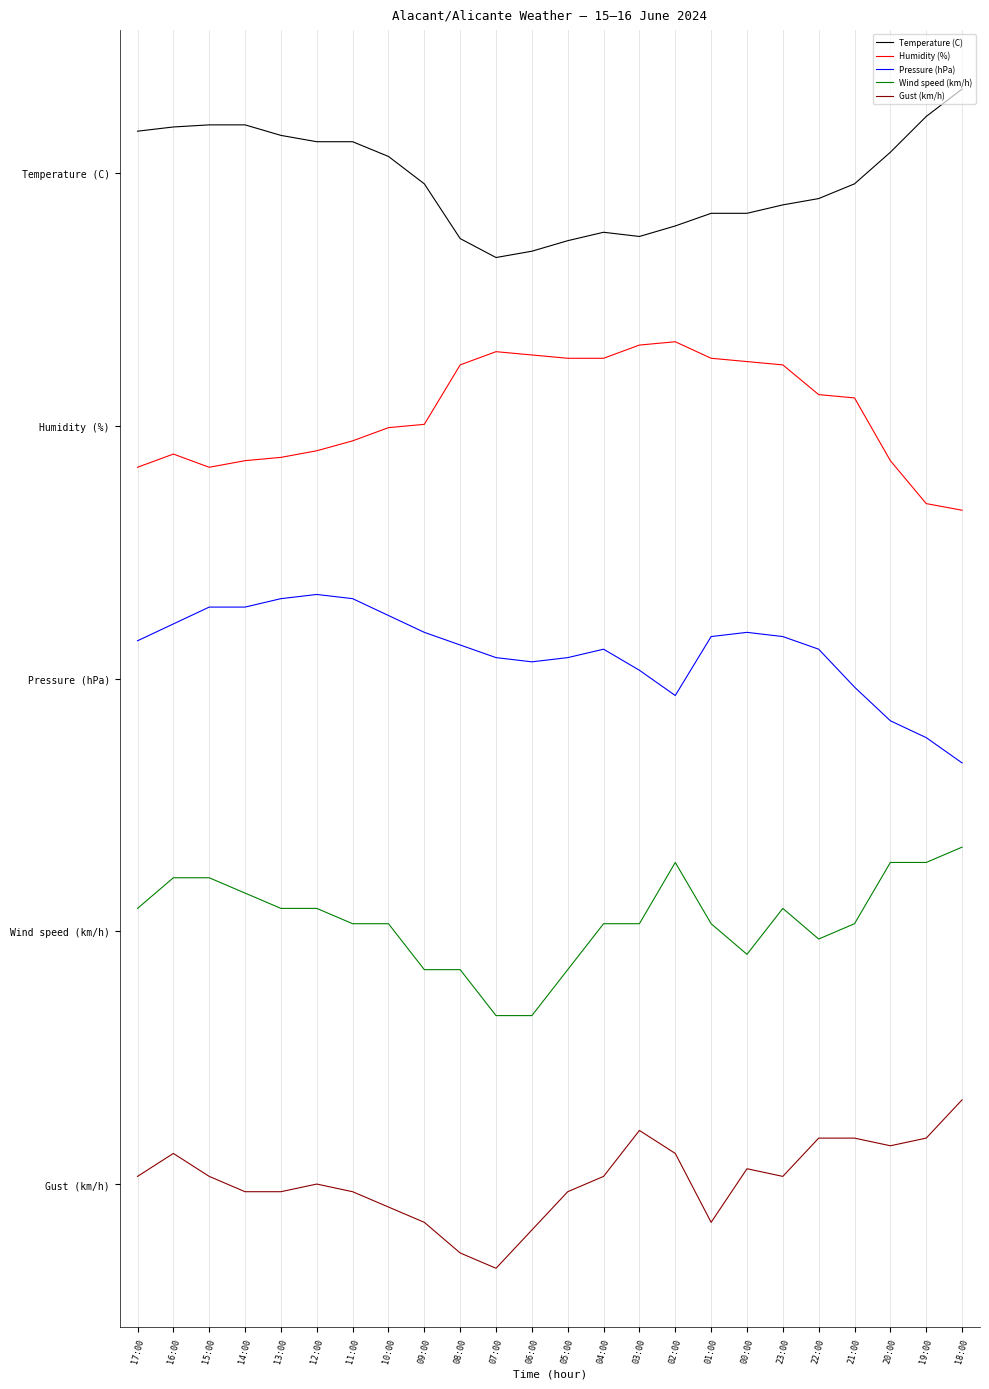

What is the approximate value of Wind speed (km/h) at 01:00?

1.5